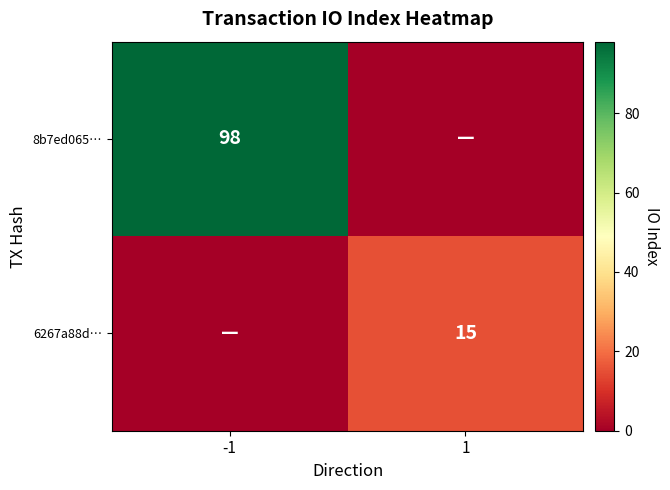

Is it true that 6267a88d… equals 25 at 1?

False